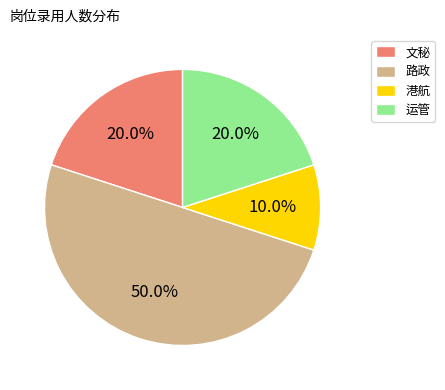

What percentage is NOT represented by 运管?

80.0%